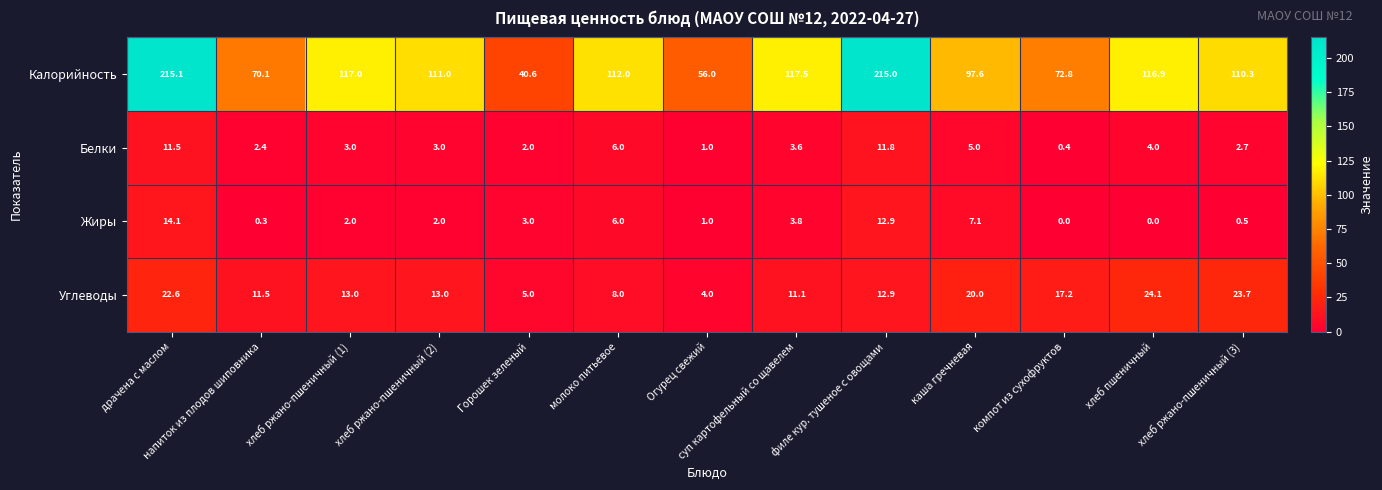

Rank the series at хлеб ржано-пшеничный (1) from lowest to highest value.

Жиры, Белки, Углеводы, Калорийность